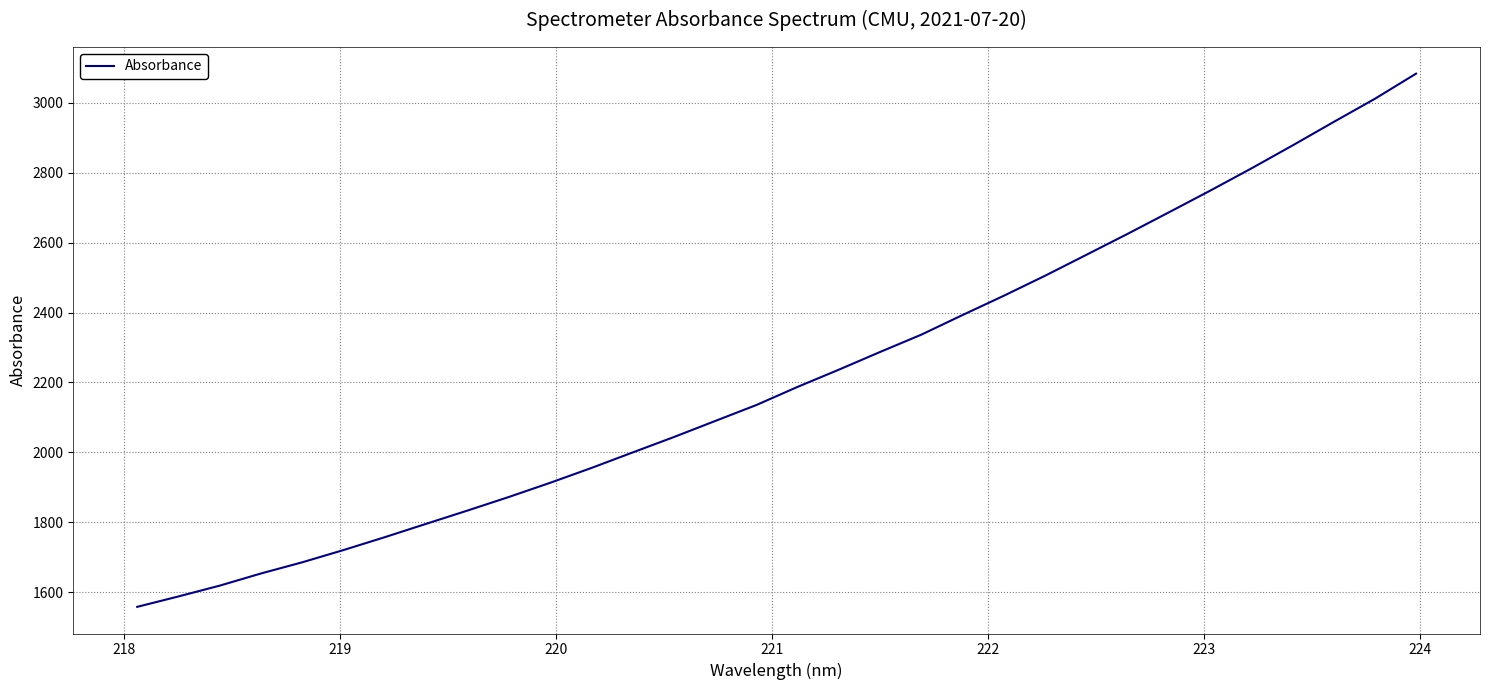

What is the sum of all values?

70973.1